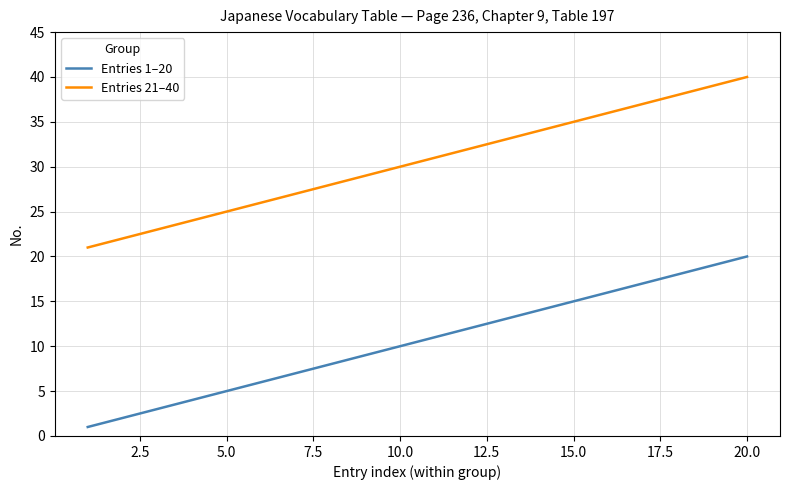

True or false: Entries 21–40 and Entries 1–20 cross at least once.

False